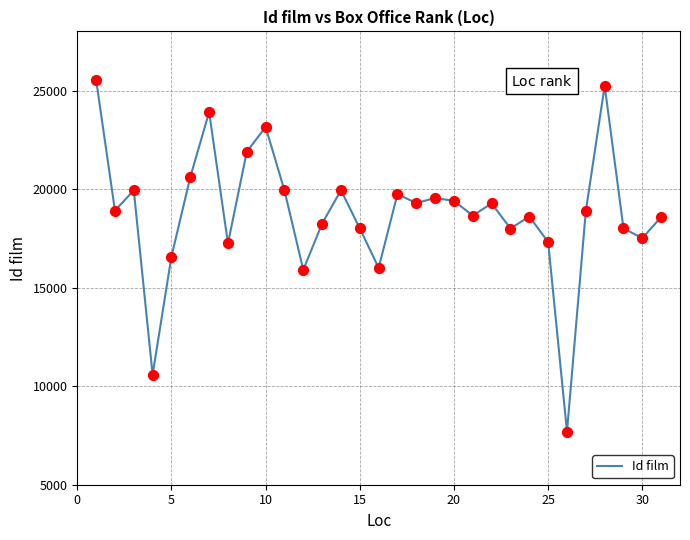

What is the difference between the maximum and minimum values?

17855